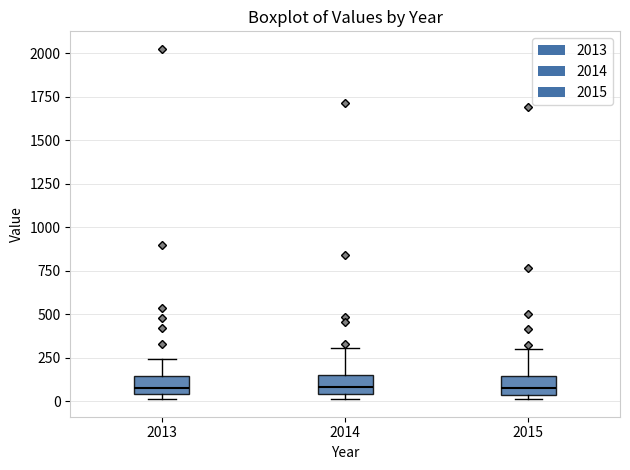

Reading left to right, read every box against the y-axis: the position of its median line, the range the box covers, and the ends of its whiskers. The values are not printed on the chart, so give them approximately, as read against the axis.

2013: median 100, box 50 to 150, whiskers 0 to 250
2014: median 100, box 50 to 150, whiskers 0 to 300
2015: median 100, box 50 to 150, whiskers 0 to 300